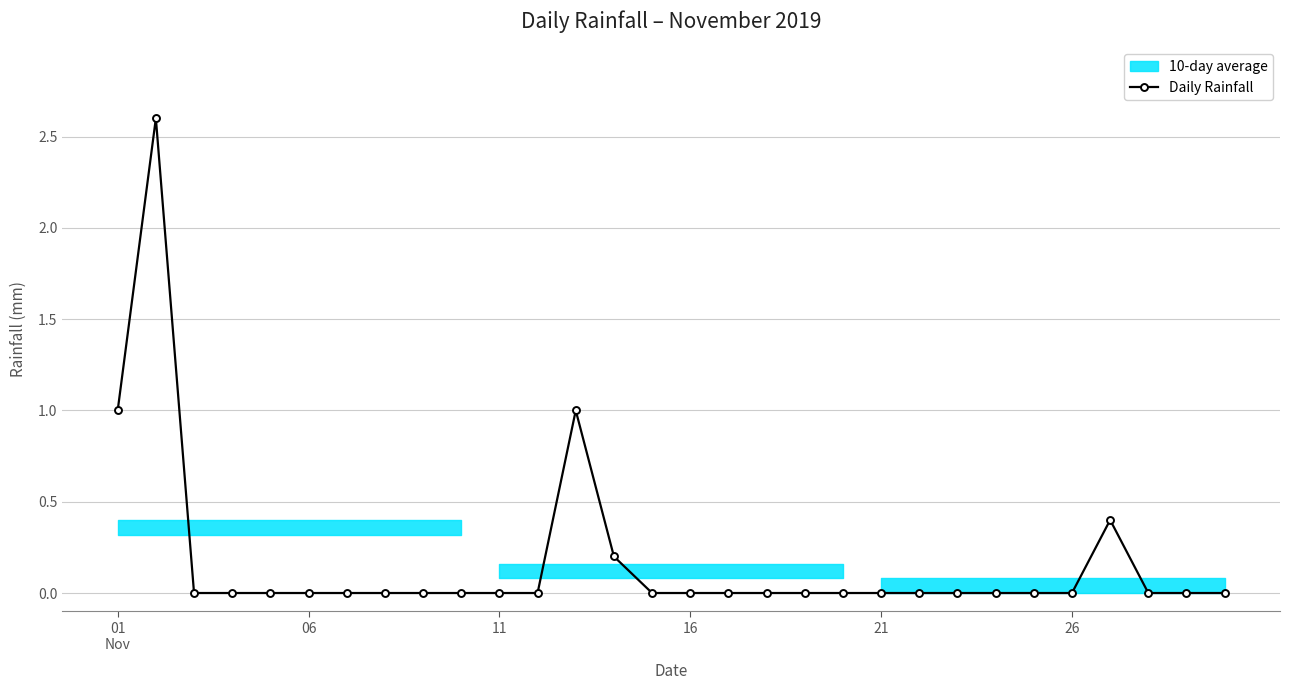

What is the sum of all values?

5.2